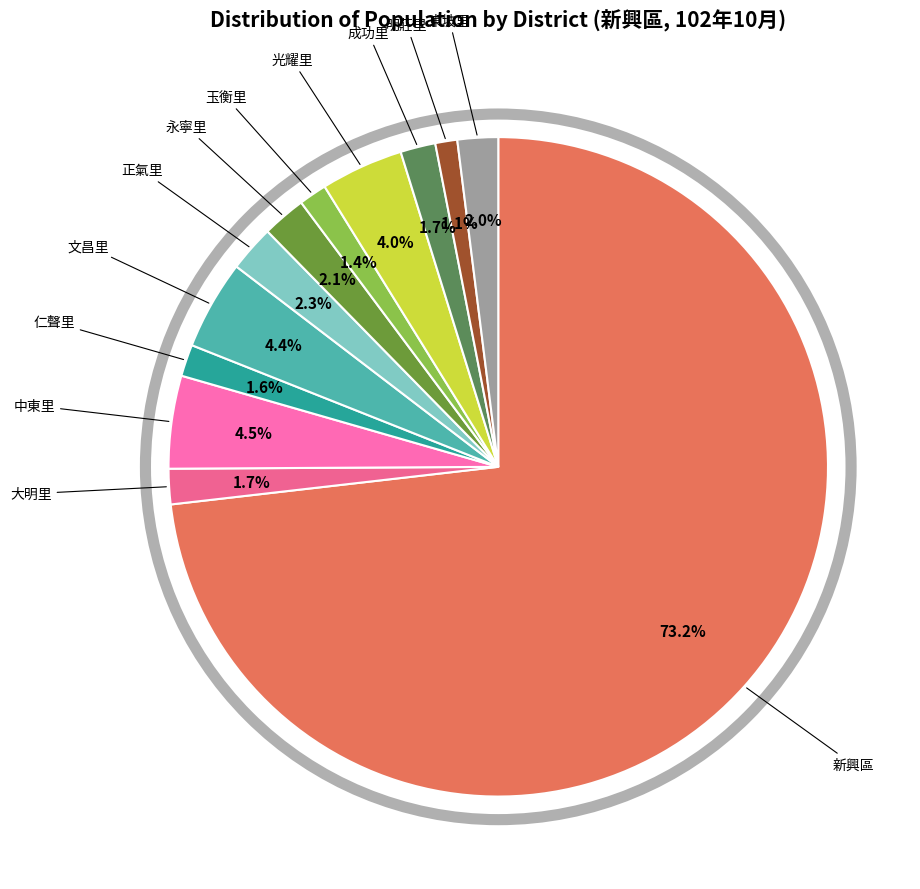

To the nearest percent, what portion does 明莊里 represent?

1%